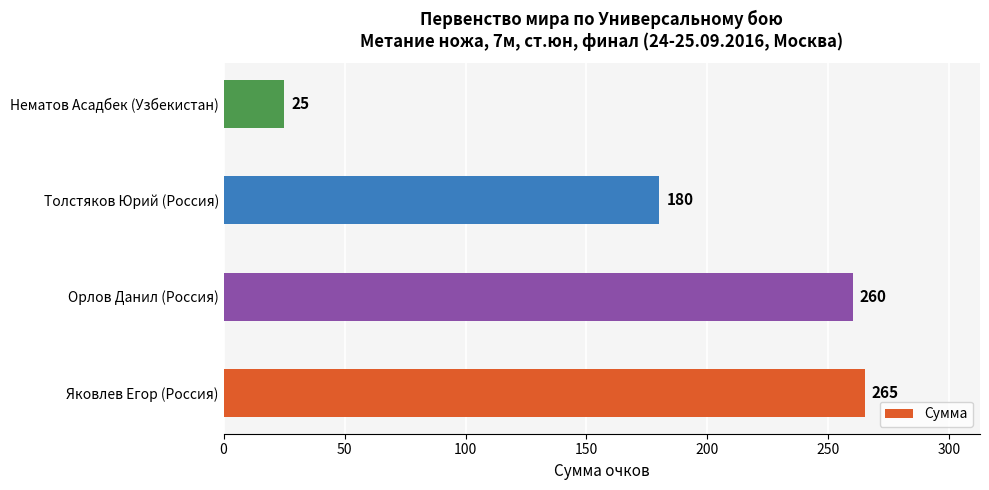

The chart shows a value of 260 at Орлов Данил (Россия). True or false?

True